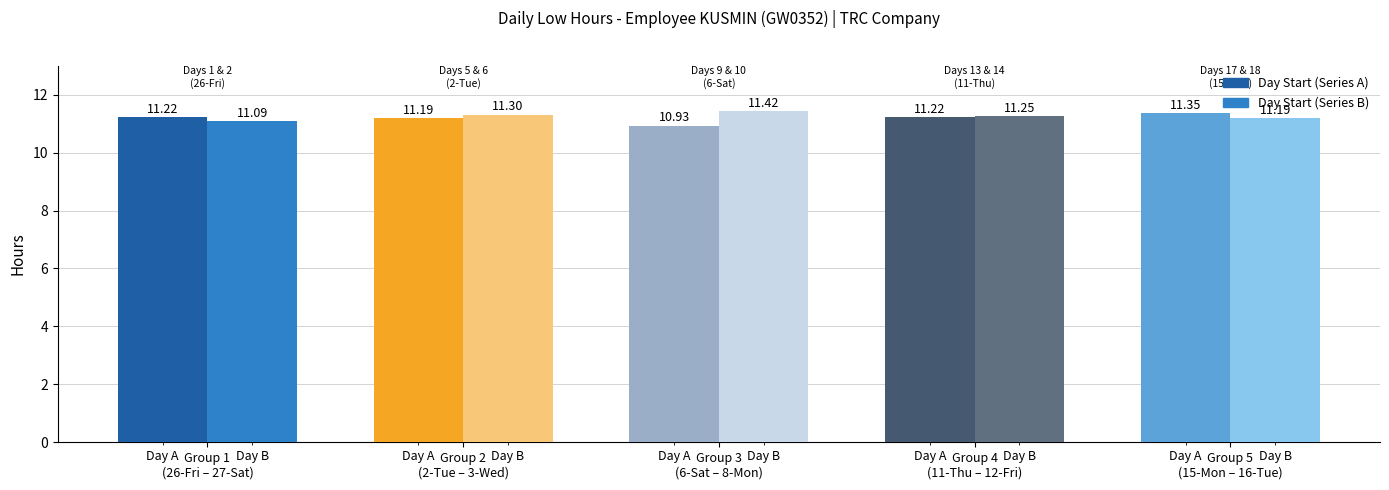

Which label corresponds to the smallest value in the chart?

Group 3
(6-Sat – 8-Mon)